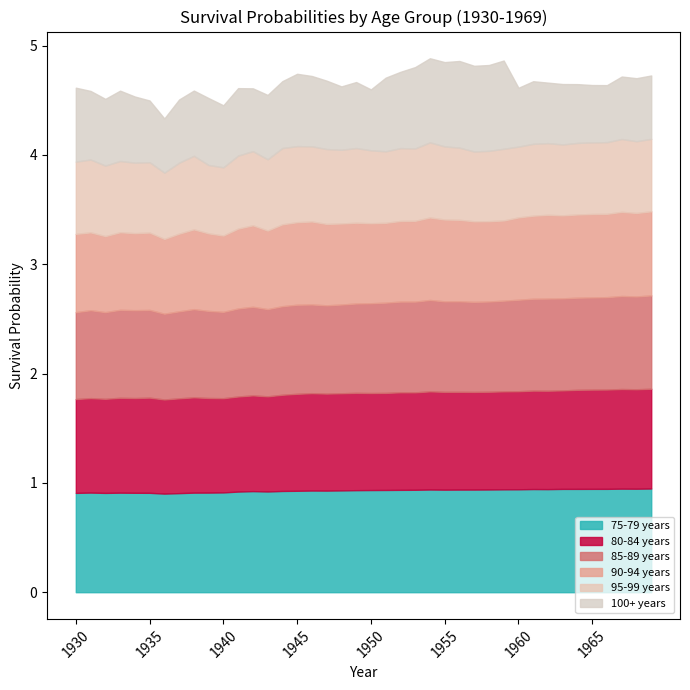

Reading left to right, what are all the values shown in this chart?

75-79 years: 0.9	0.9	0.9	0.9	0.9	0.9	0.9	0.9	0.9	0.9	0.9	0.9	0.9	0.9	0.9	0.9	0.9	0.9	0.9	0.9	0.9	0.9	0.9	0.9	0.9	0.9	0.9	0.9	0.9	0.9	0.9	0.9	0.9	0.9	0.9	0.9	0.9	0.9	0.9	0.9
80-84 years: 0.9	0.9	0.9	0.9	0.9	0.9	0.9	0.9	0.9	0.9	0.9	0.9	0.9	0.9	0.9	0.9	0.9	0.9	0.9	0.9	0.9	0.9	0.9	0.9	0.9	0.9	0.9	0.9	0.9	0.9	0.9	0.9	0.9	0.9	0.9	0.9	0.9	0.9	0.9	0.9
85-89 years: 0.8	0.8	0.8	0.8	0.8	0.8	0.8	0.8	0.8	0.8	0.8	0.8	0.8	0.8	0.8	0.8	0.8	0.8	0.8	0.8	0.8	0.8	0.8	0.8	0.8	0.8	0.8	0.8	0.8	0.8	0.8	0.8	0.8	0.8	0.8	0.8	0.8	0.9	0.8	0.9
90-94 years: 0.7	0.7	0.7	0.7	0.7	0.7	0.7	0.7	0.7	0.7	0.7	0.7	0.7	0.7	0.7	0.8	0.8	0.7	0.7	0.7	0.7	0.7	0.7	0.7	0.8	0.7	0.7	0.7	0.7	0.7	0.8	0.8	0.8	0.8	0.8	0.8	0.8	0.8	0.8	0.8
95-99 years: 0.7	0.7	0.6	0.7	0.6	0.6	0.6	0.6	0.7	0.6	0.6	0.7	0.7	0.7	0.7	0.7	0.7	0.7	0.7	0.7	0.7	0.7	0.7	0.7	0.7	0.7	0.7	0.6	0.6	0.7	0.6	0.7	0.7	0.6	0.7	0.7	0.7	0.7	0.7	0.7
100+ years: 0.7	0.6	0.6	0.6	0.6	0.6	0.5	0.6	0.6	0.6	0.6	0.6	0.6	0.6	0.6	0.7	0.6	0.6	0.6	0.6	0.6	0.7	0.7	0.7	0.8	0.8	0.8	0.8	0.8	0.8	0.5	0.6	0.6	0.6	0.5	0.5	0.5	0.6	0.6	0.6